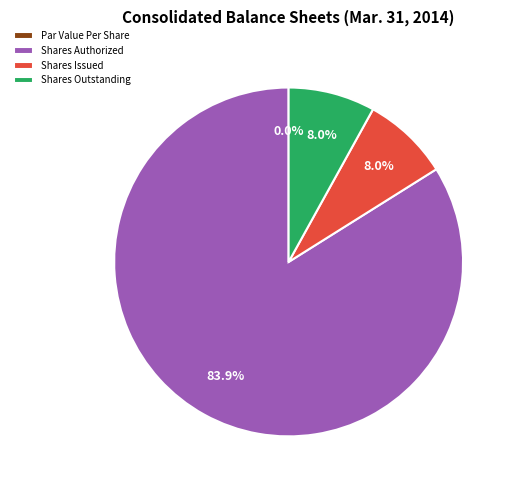

Do Common Stock, Shares, Issued and Common Stock, Shares Authorized together represent more than half of the pie?

Yes